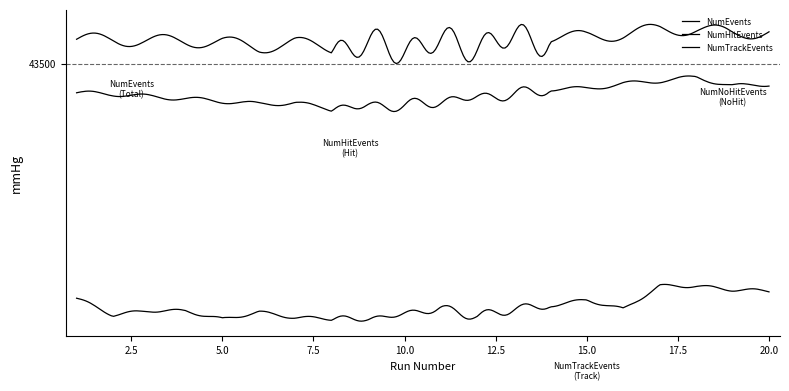

At how many categories does at least one series exceed 42505?

20